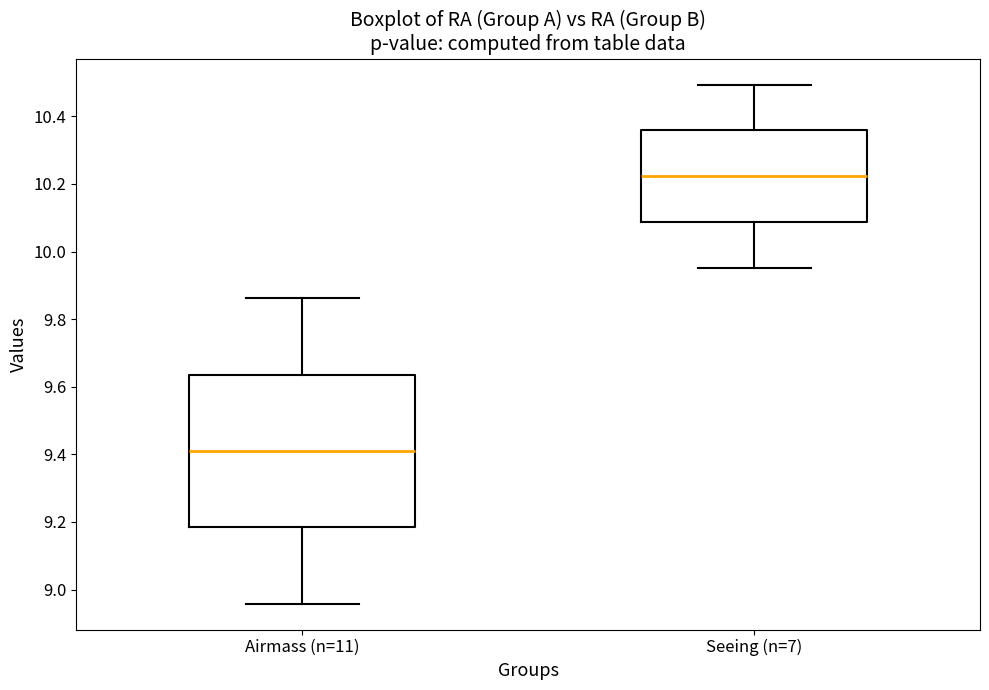

Reading left to right, transcribe this box plot: for each box, give where its median line is, the range the box spans, and where its two whiskers end, as read against the y-axis. The values are not printed on the chart, so give them approximately, as read against the axis.

Airmass (n=11): median 9.42, box 9.18 to 9.64, whiskers 8.96 to 9.86
Seeing (n=7): median 10.22, box 10.08 to 10.36, whiskers 9.96 to 10.50